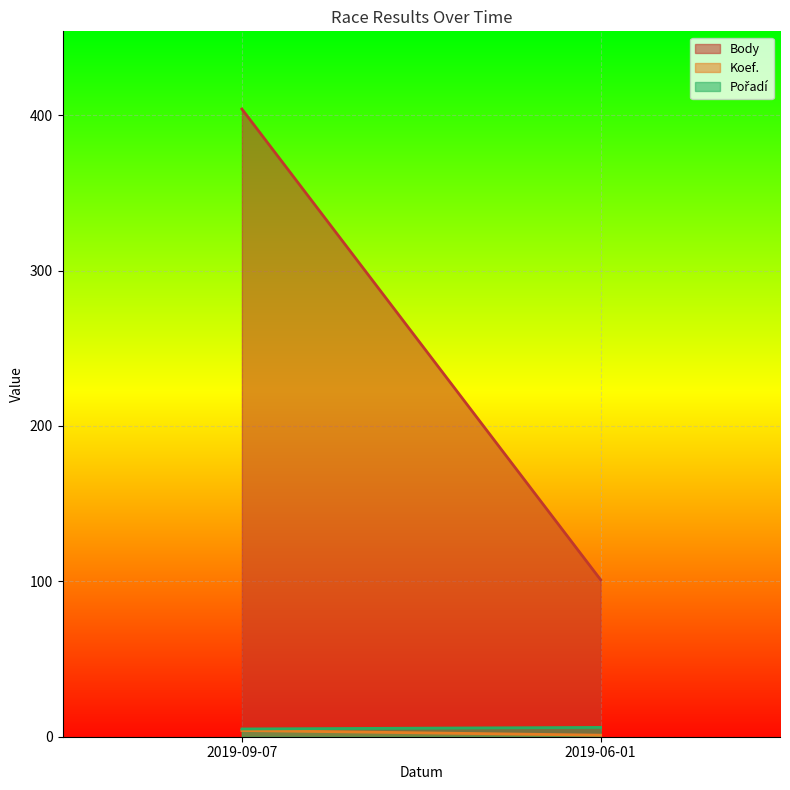

Is it true that Pořadí equals 9 at 2019-06-01?

False